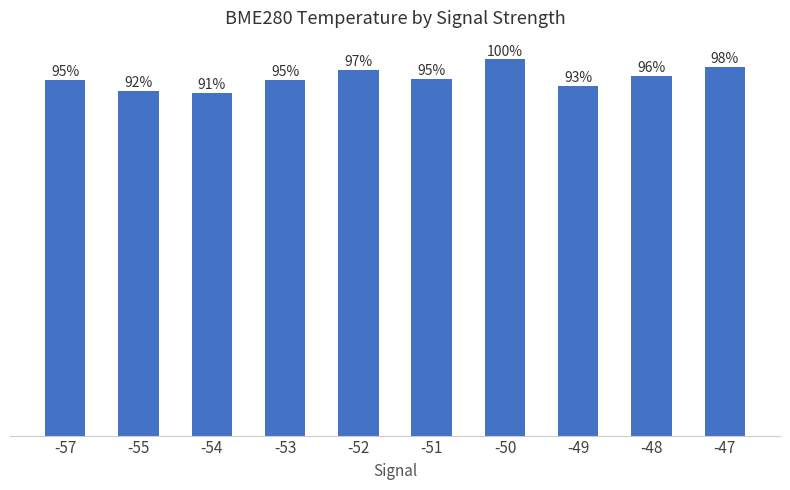

Does the chart contain any negative values?

No